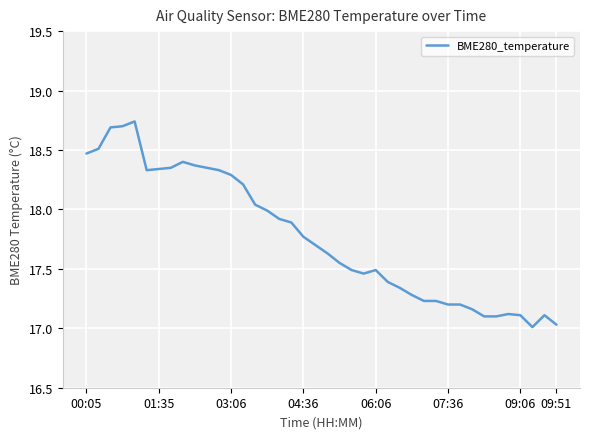

Is it true that the value at 00:05 is 27.9?

False